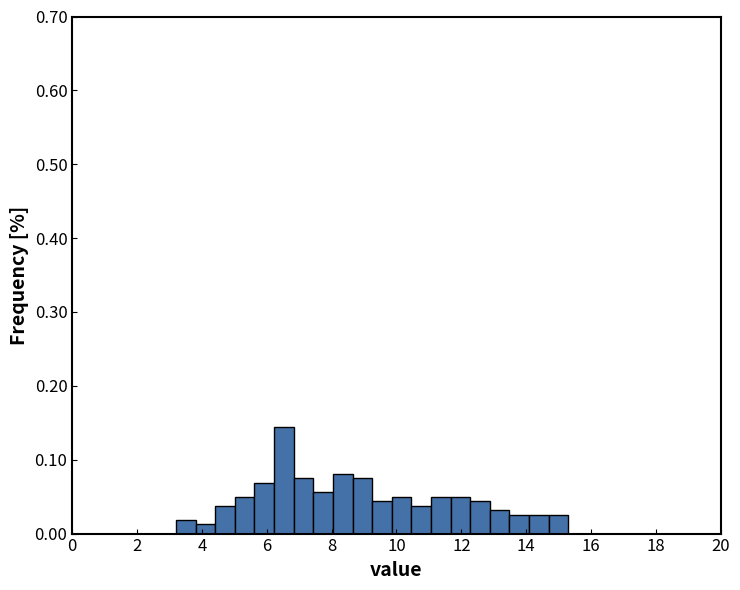

Read against the x-axis, roughly where is the centre of the tallest bar?

6.6